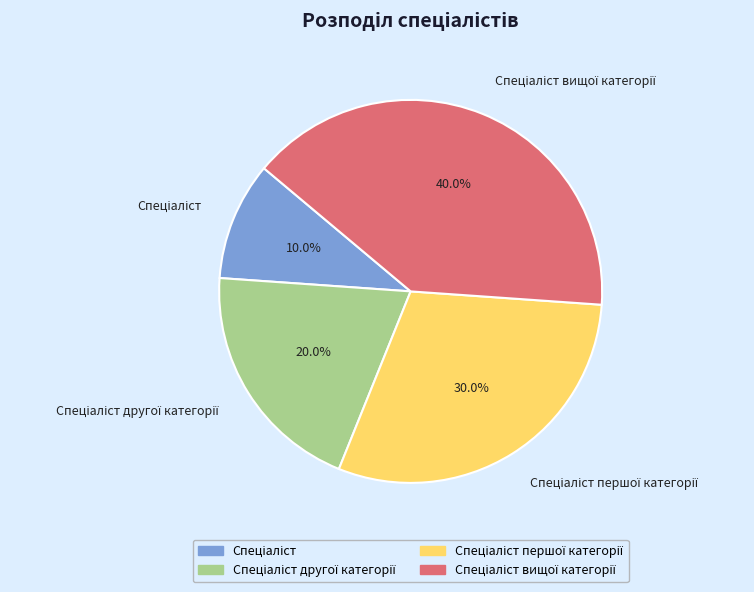

Is there a majority slice in this chart?

No